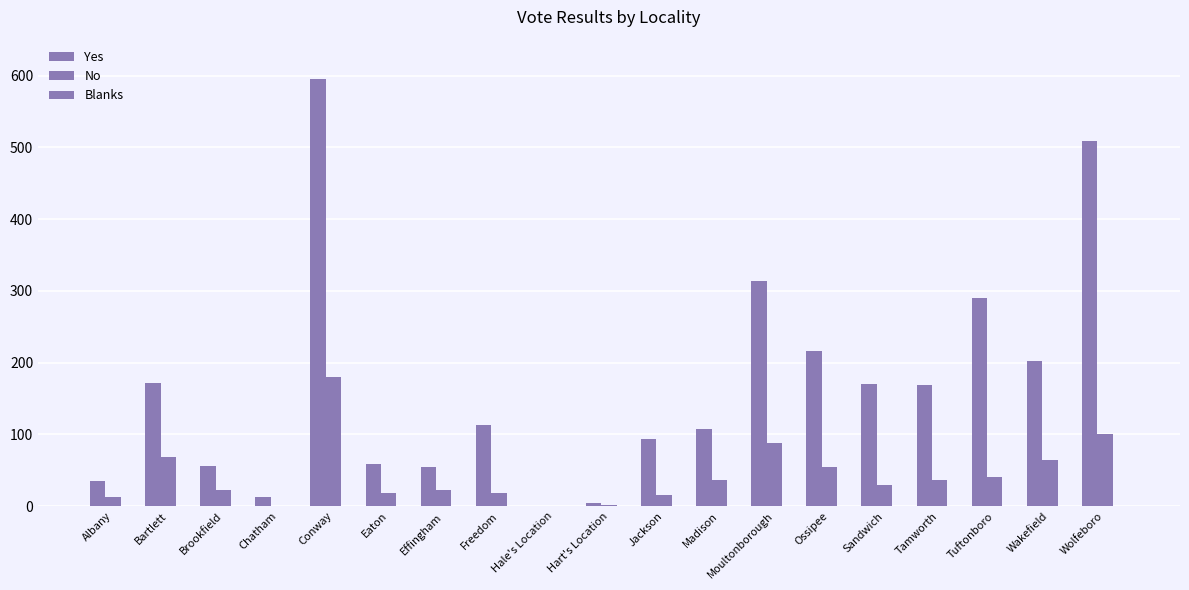

Which label corresponds to the largest value in the chart?

Conway